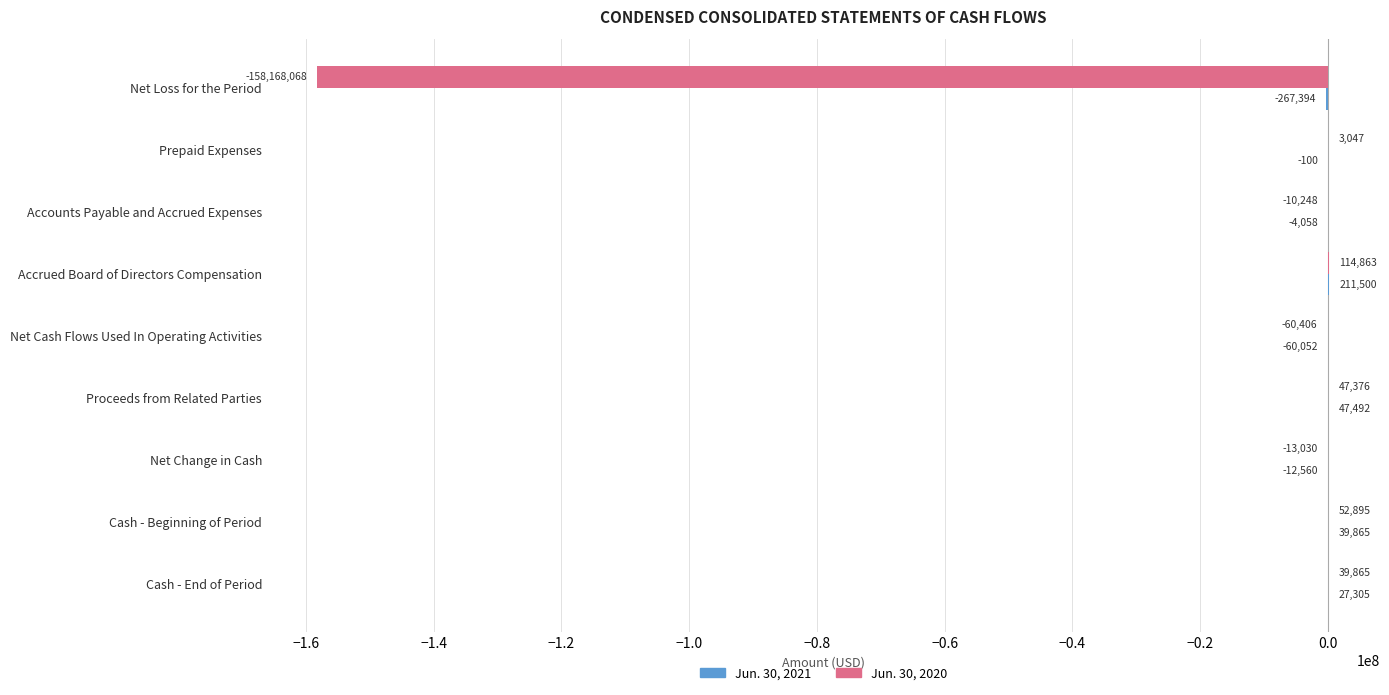

What is the total value across all series at Net Cash Flows Used In Operating Activities?

-120458